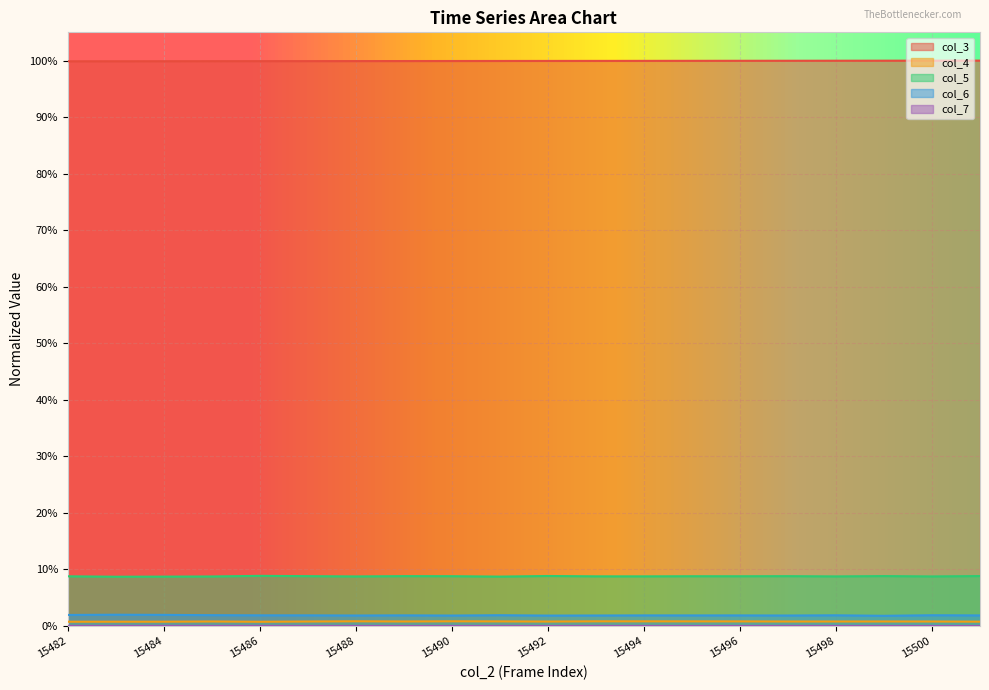

At how many categories does at least one series exceed 0?

20